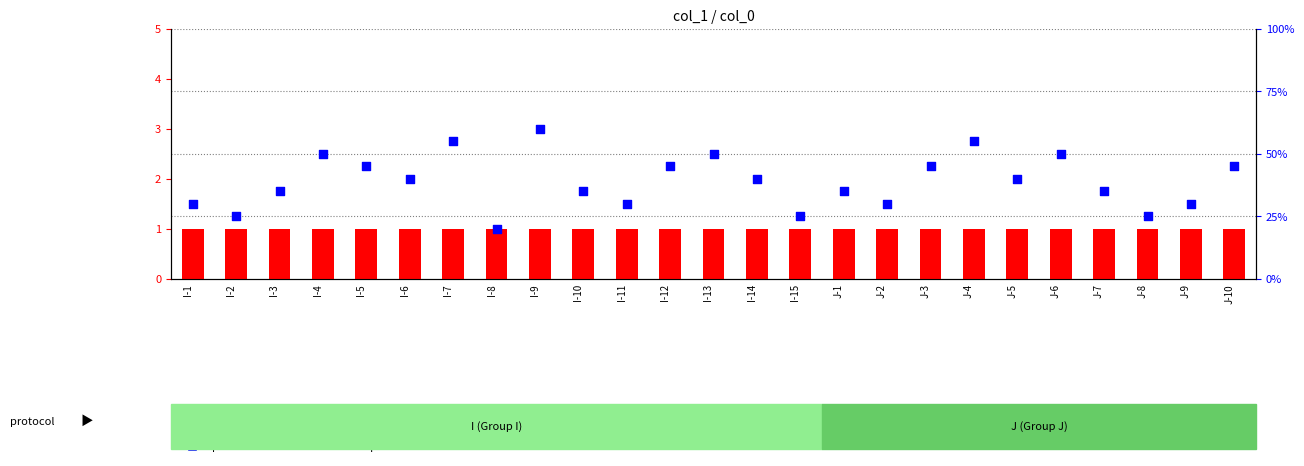

Which series has the widest spread of Y values?

percentile rank within the sample